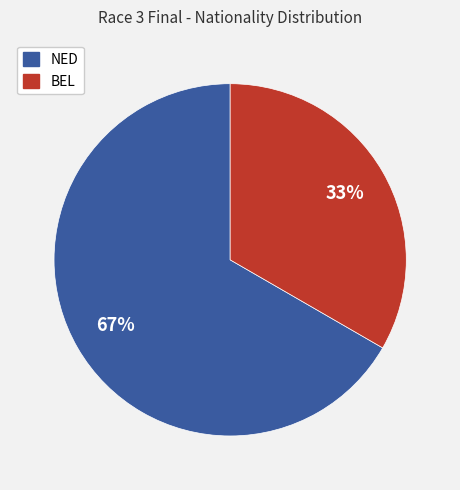

Count the number of slices in the pie.

2